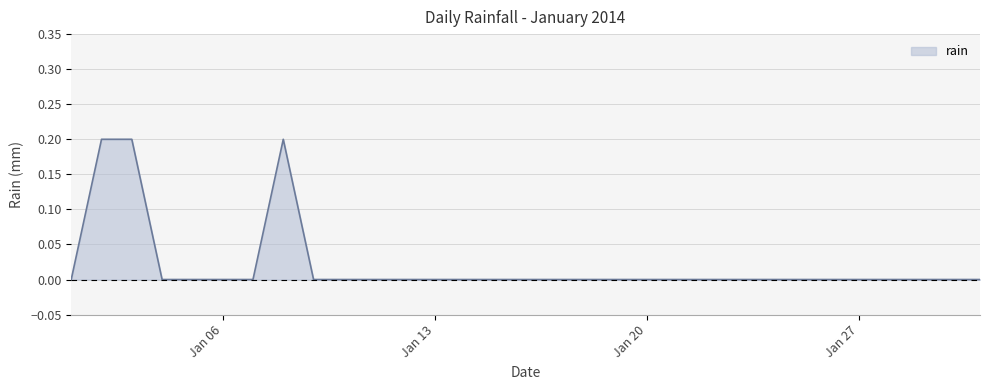

What is the maximum value shown in the chart?

0.2